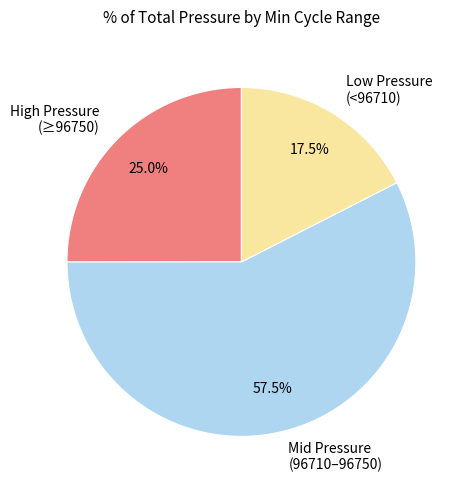

Does any single category account for the majority?

Yes